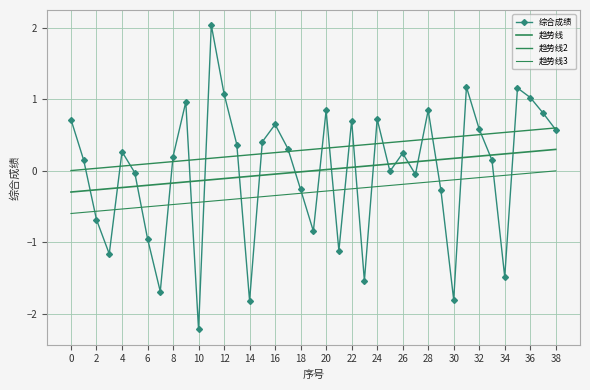

At which category is the sum across all series the highest?

35